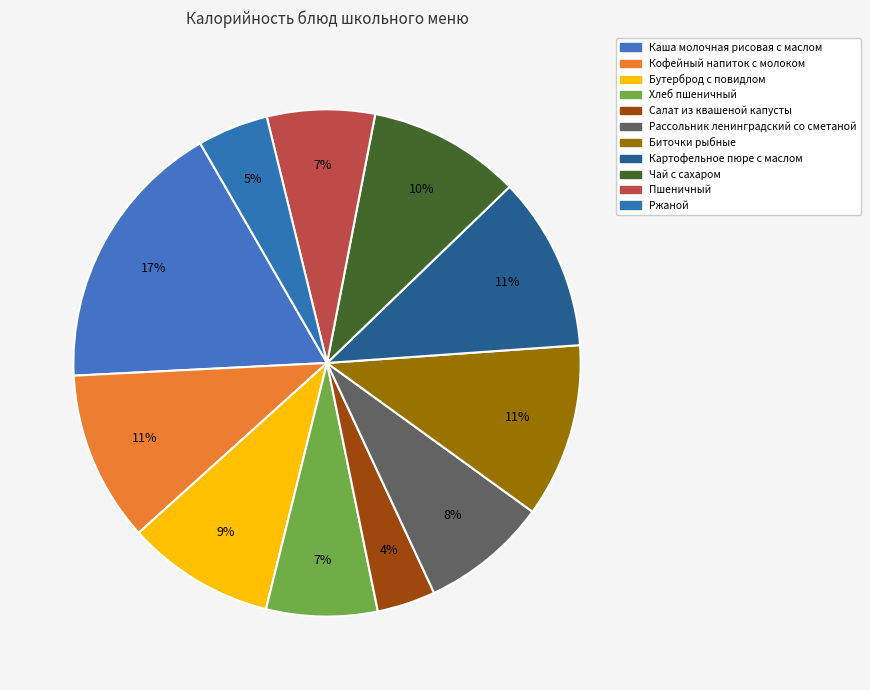

To the nearest percent, what percentage of the pie is Чай с сахаром?

10%